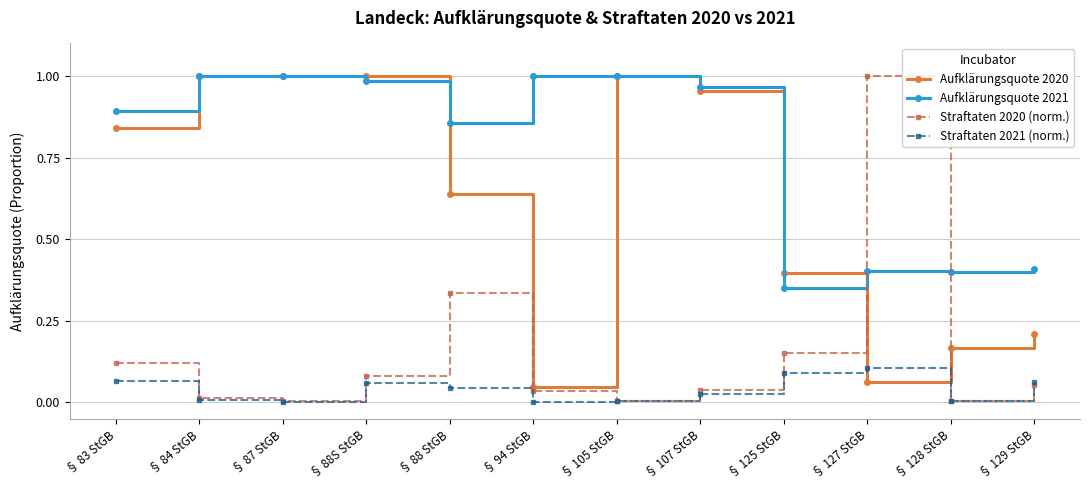

What is the total value across all series at § 94 StGB?

1.1